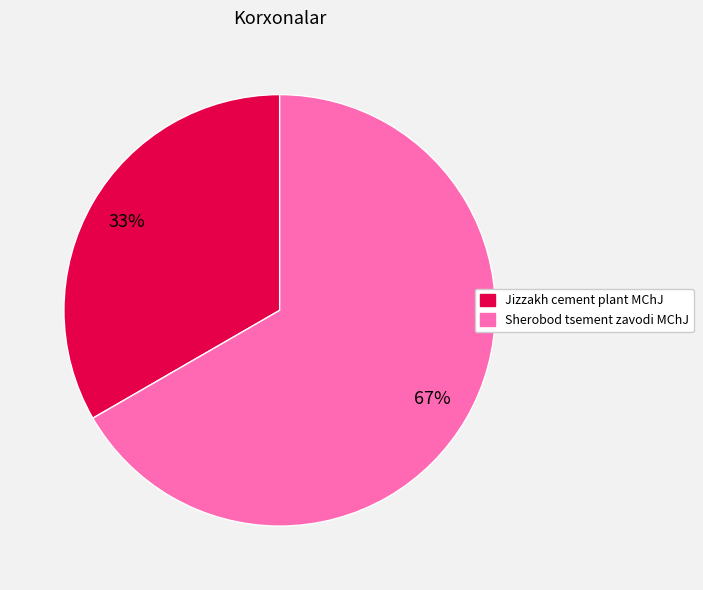

Is there any slice that represents more than half of the pie?

Yes